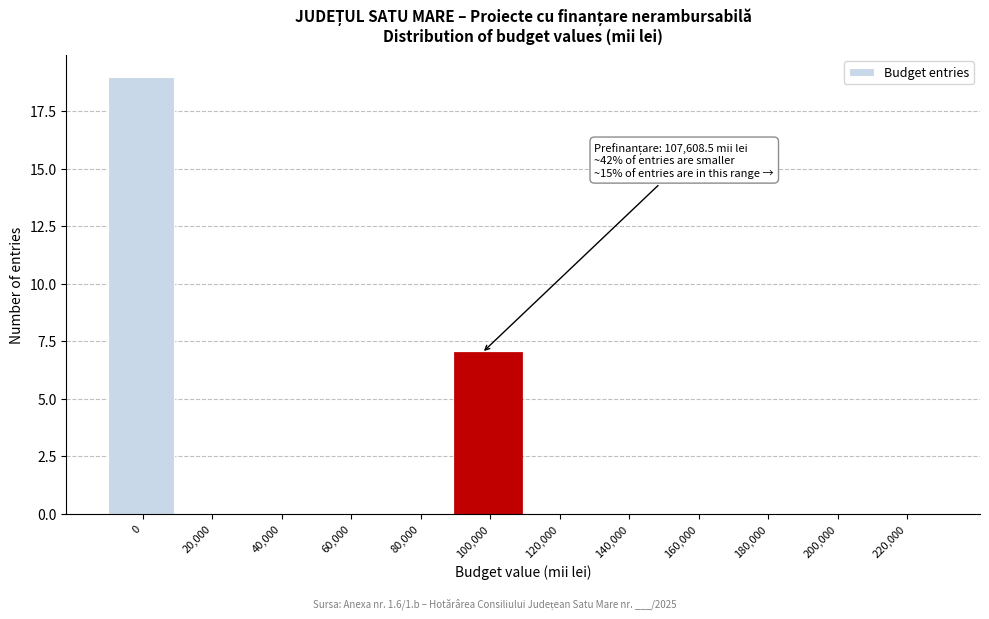

Reading left to right, list all the values displayed in this chart.

0=19	20,000=0	40,000=0	60,000=0	80,000=0	100,000=7	120,000=0	140,000=0	160,000=0	180,000=0	200,000=0	220,000=0